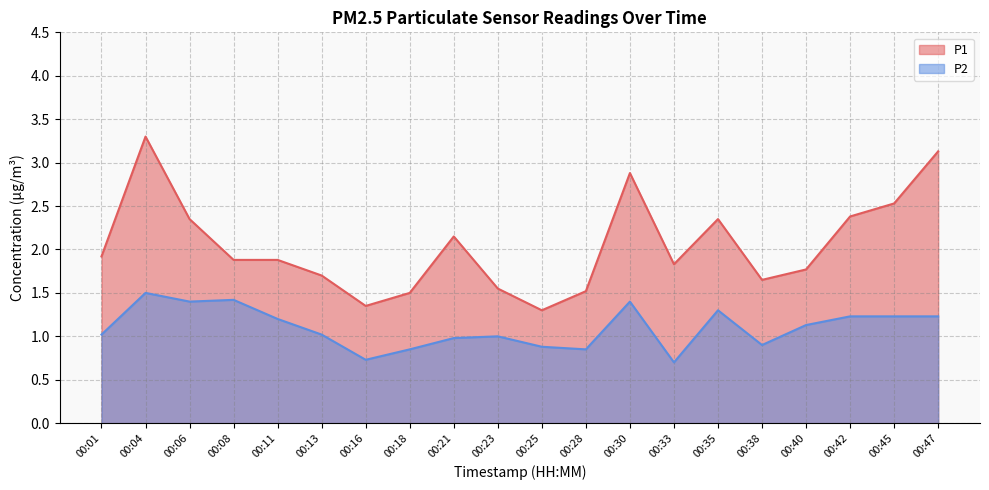

What is the total value across all series at 00:30?

4.3